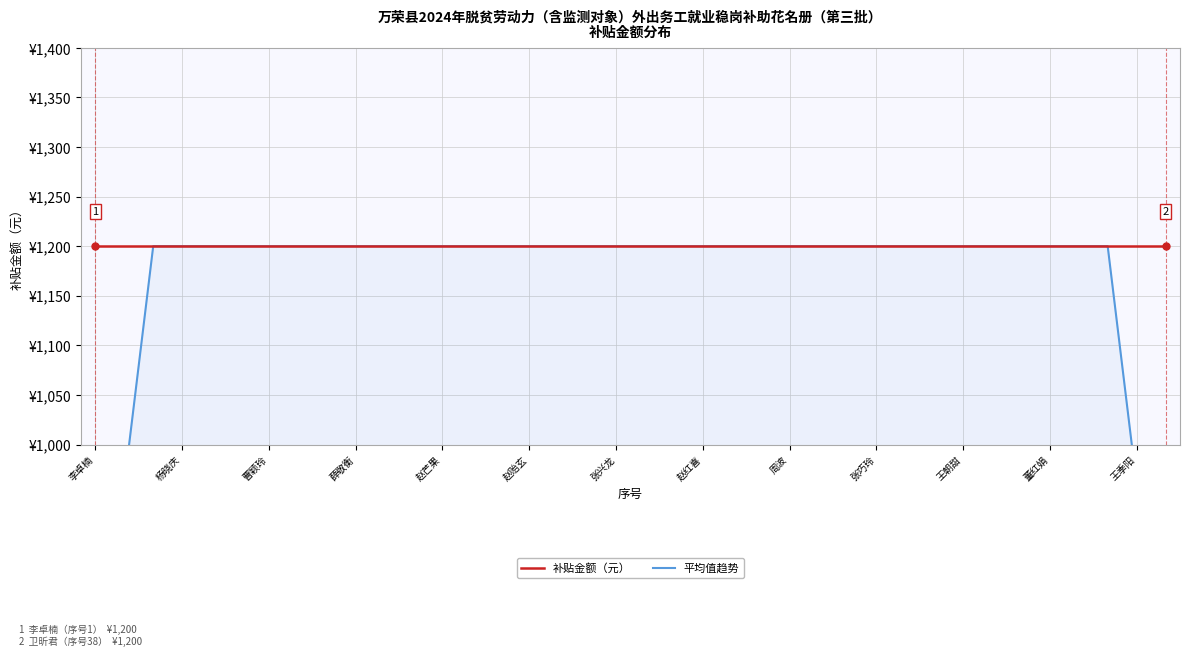

True or false: 补贴金额（元） and 平均值趋势 cross at least once.

False